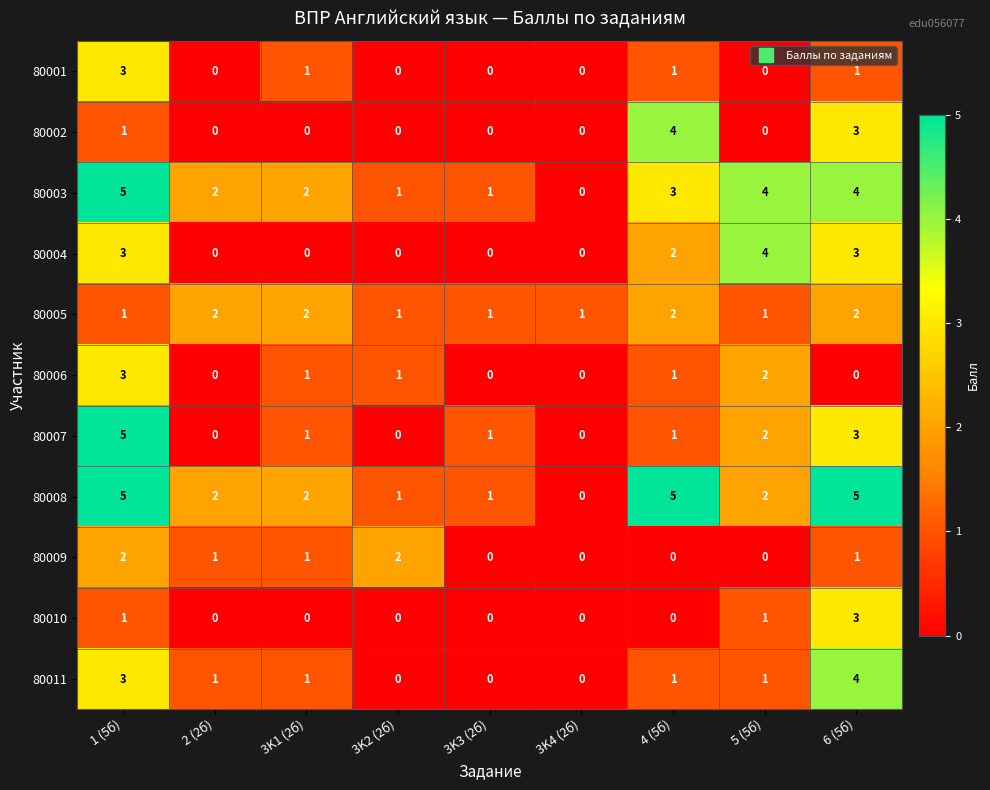

What is the sum of all 80002 values?

8